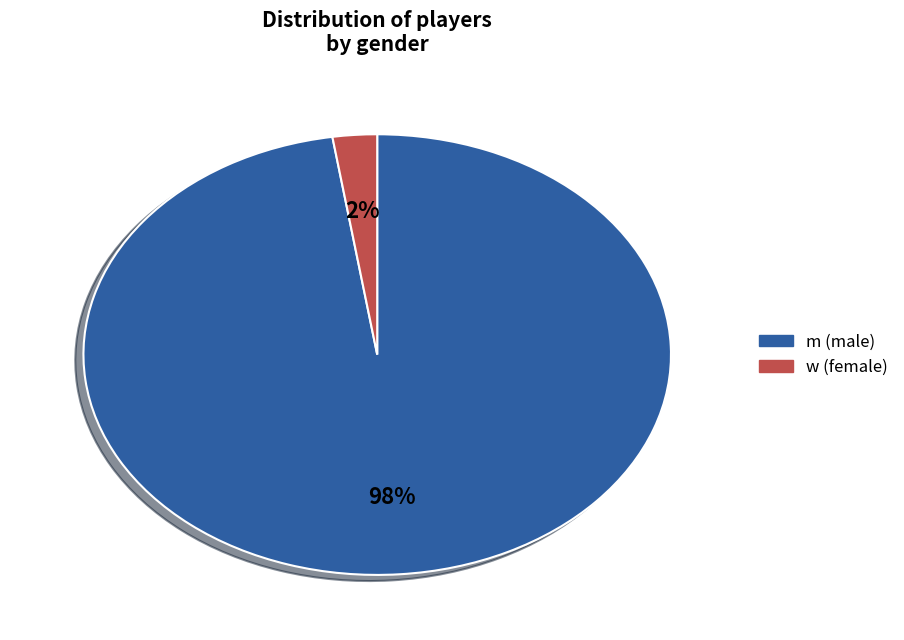

To the nearest percent, what is the average slice percentage?

50%